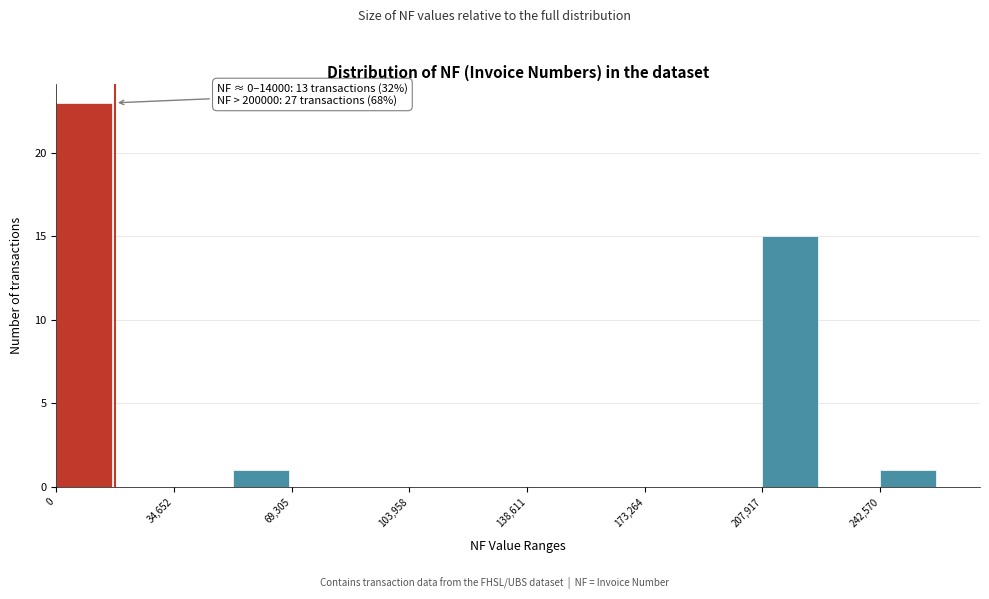

Around what value on the x-axis is the tallest bar? Give the approximate position of its centre, as read against the axis.

10000